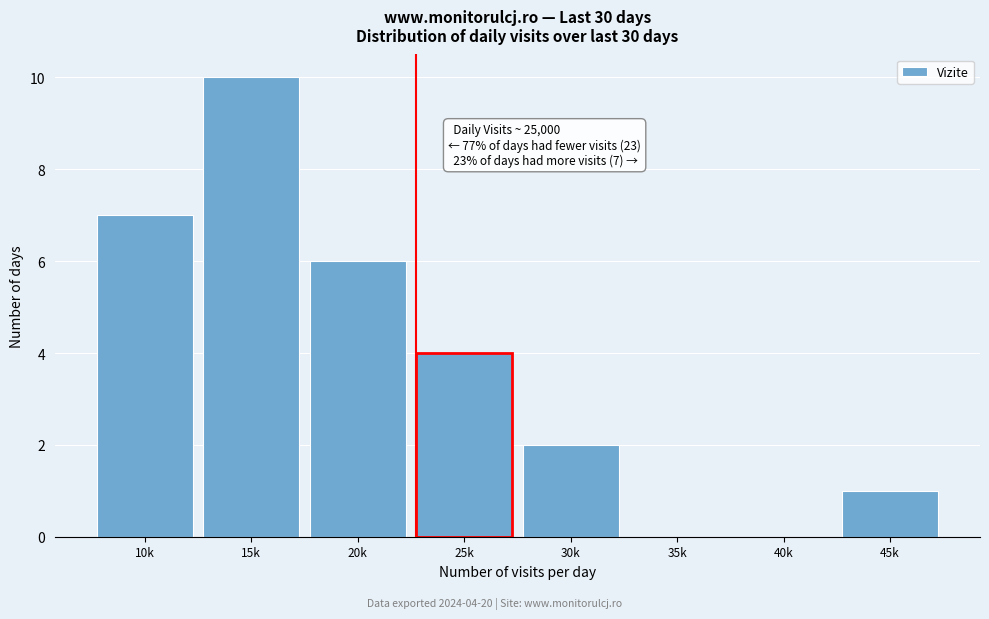

Reading left to right, list all the values displayed in this chart.

10k=7	15k=10	20k=6	25k=4	30k=2	35k=0	40k=0	45k=1